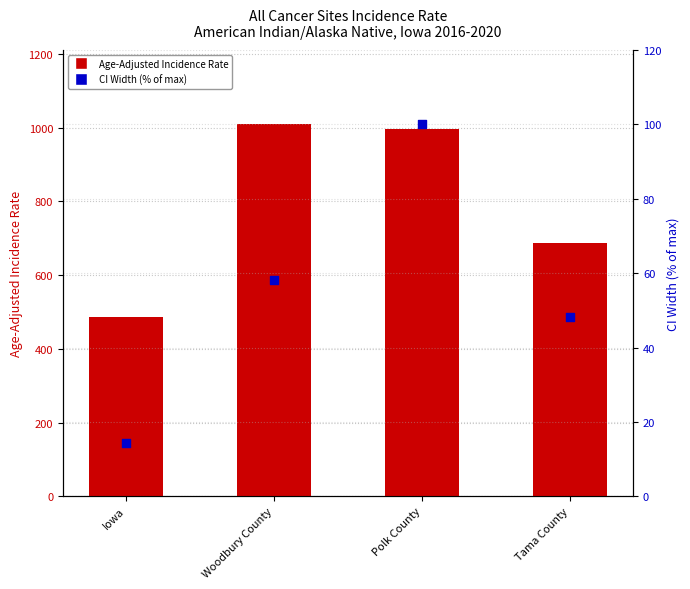

Which series has the largest total across all categories?

Age-Adjusted Incidence Rate